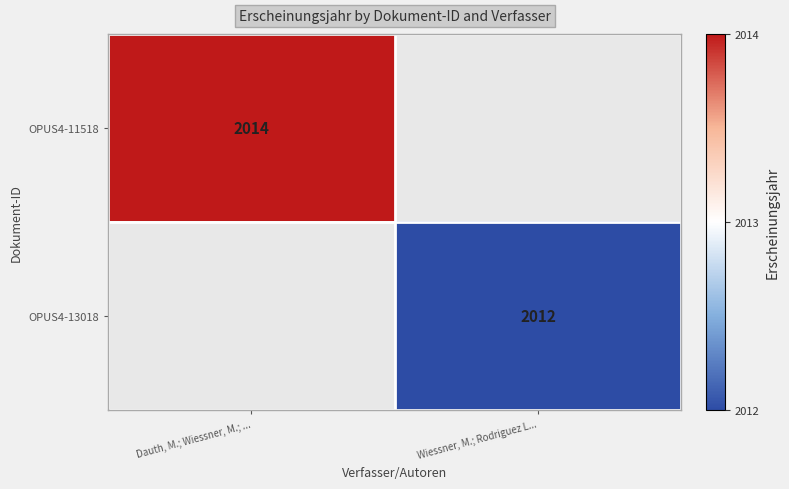

What is the smallest value displayed?

2012.0